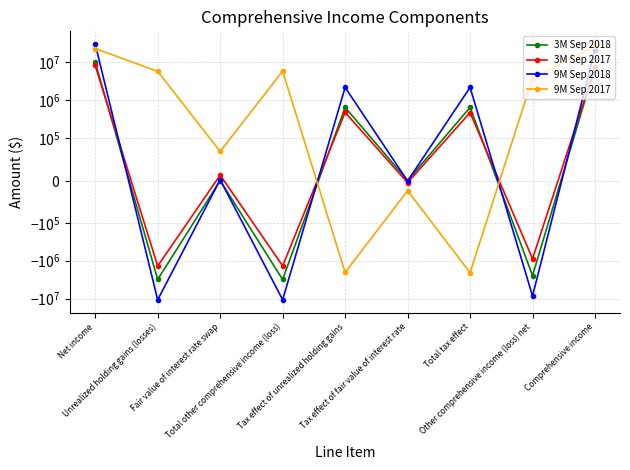

At how many categories does at least one series exceed 11164445?

2